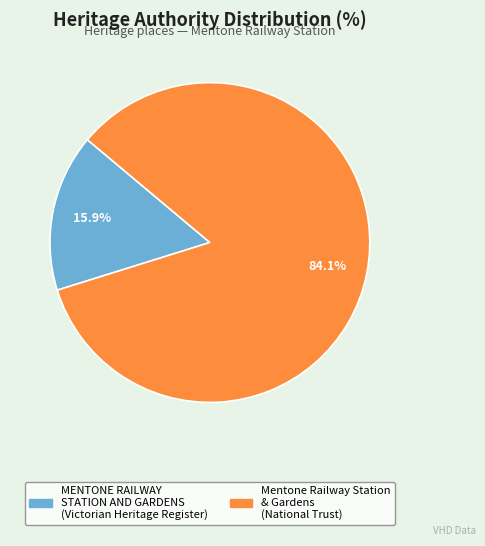

True or false: Mentone Railway Station & Gardens accounts for 84% of the total.

True